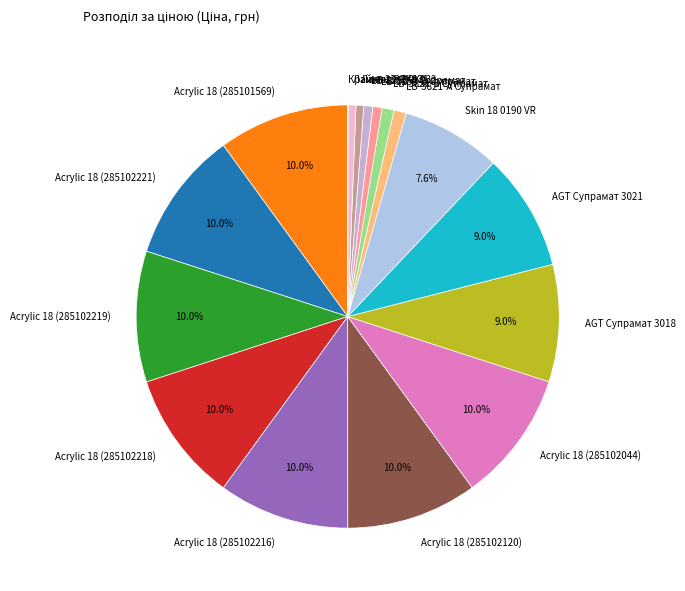

Approximately how many times larger is the value at Acrylic 18 (285102219) compared to Acrylic 18 (285101569)?

1.0